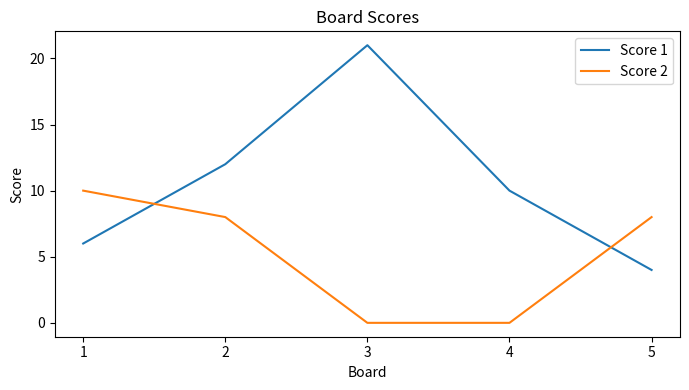

Rank the series by their average value, from lowest to highest.

Score 2, Score 1